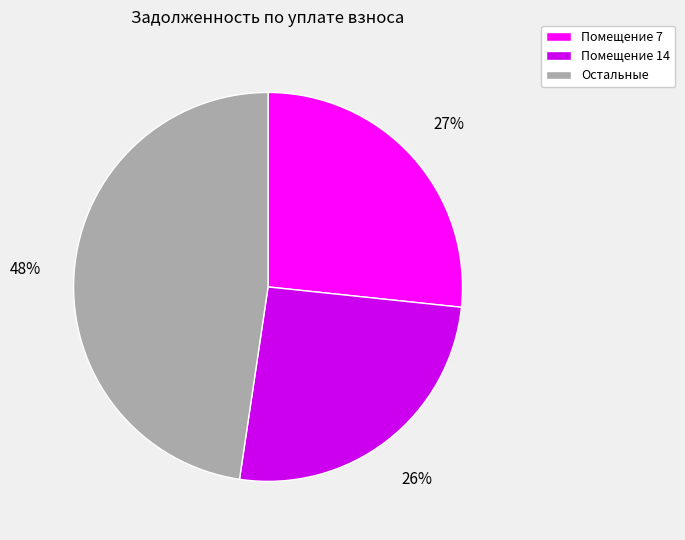

Which slice is the smallest?

Помещение 14